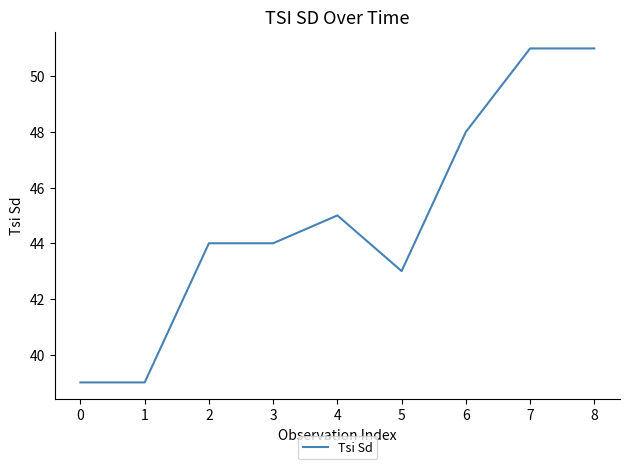

True or false: the data shows 44 at 3.

True